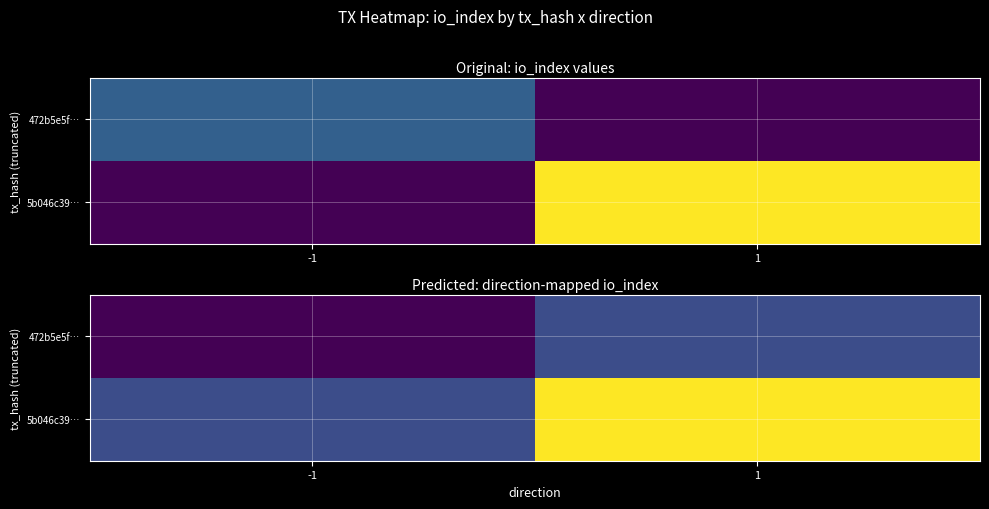

Is the value of 472b5e5f… at 1 greater than the value of 5b046c39… at -1?

No